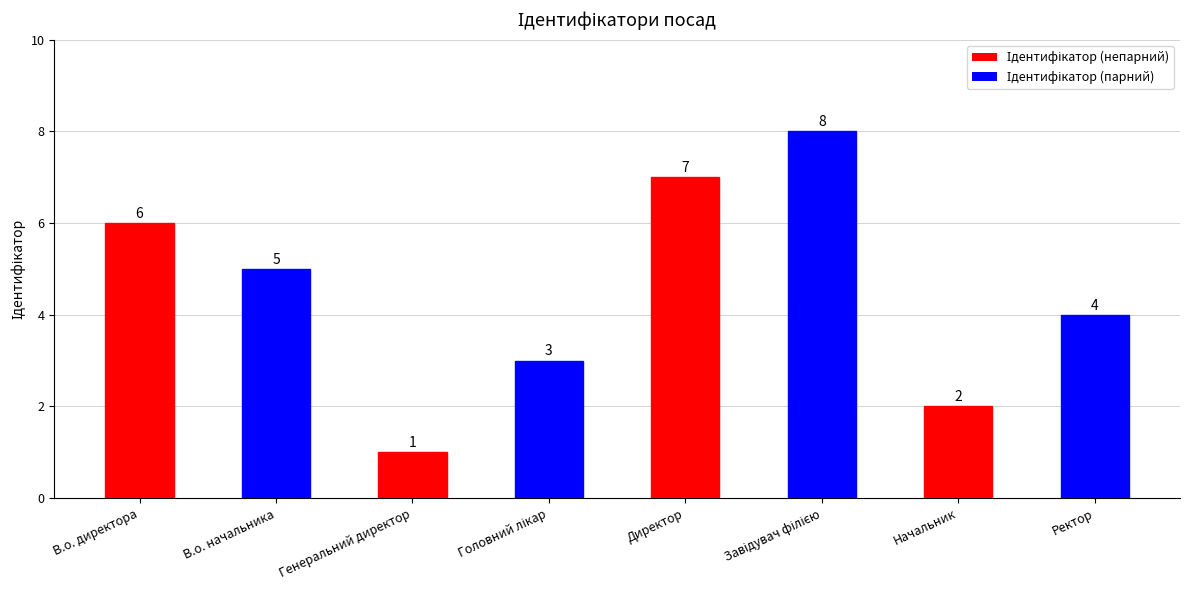

Approximately how many times larger is the value at В.о. начальника compared to Начальник?

2.5